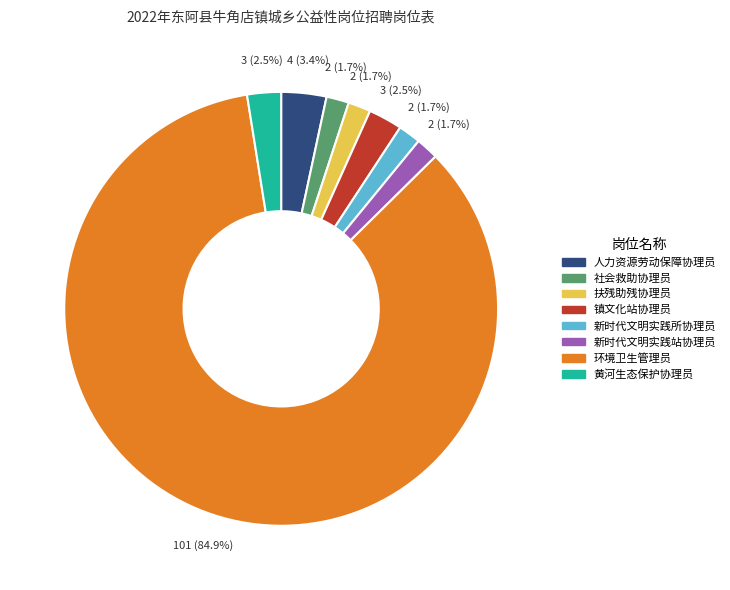

Which slice is the largest?

环境卫生管理员